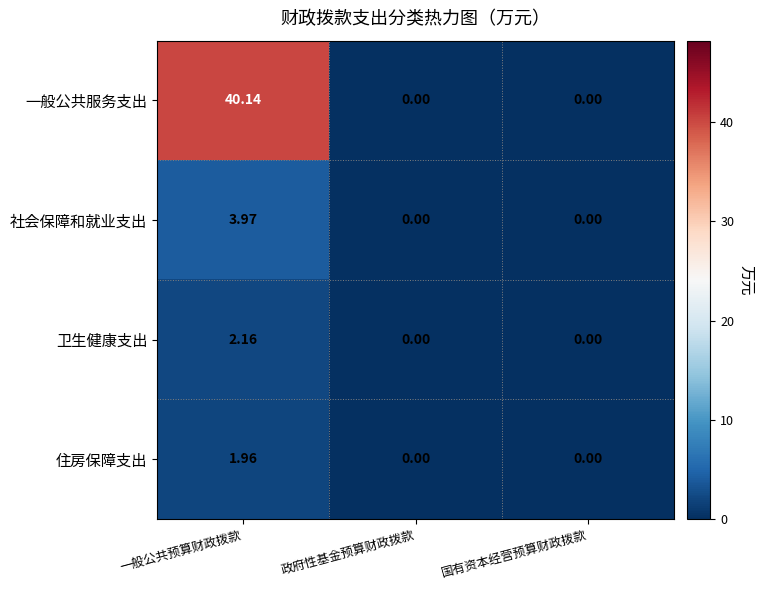

What is the maximum value shown in the chart?

40.1